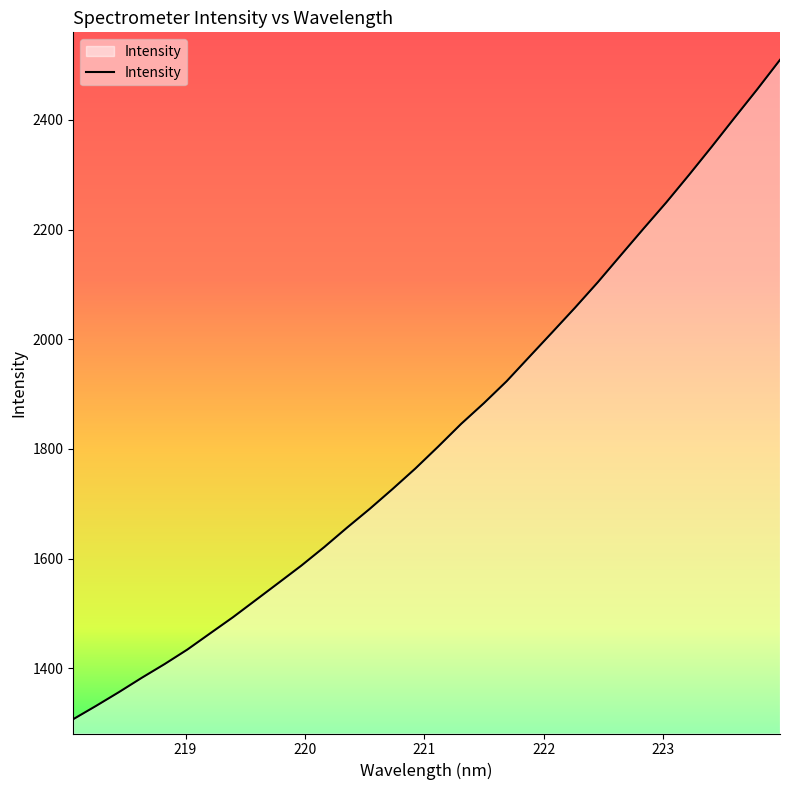

What is the smallest value displayed?

1307.2